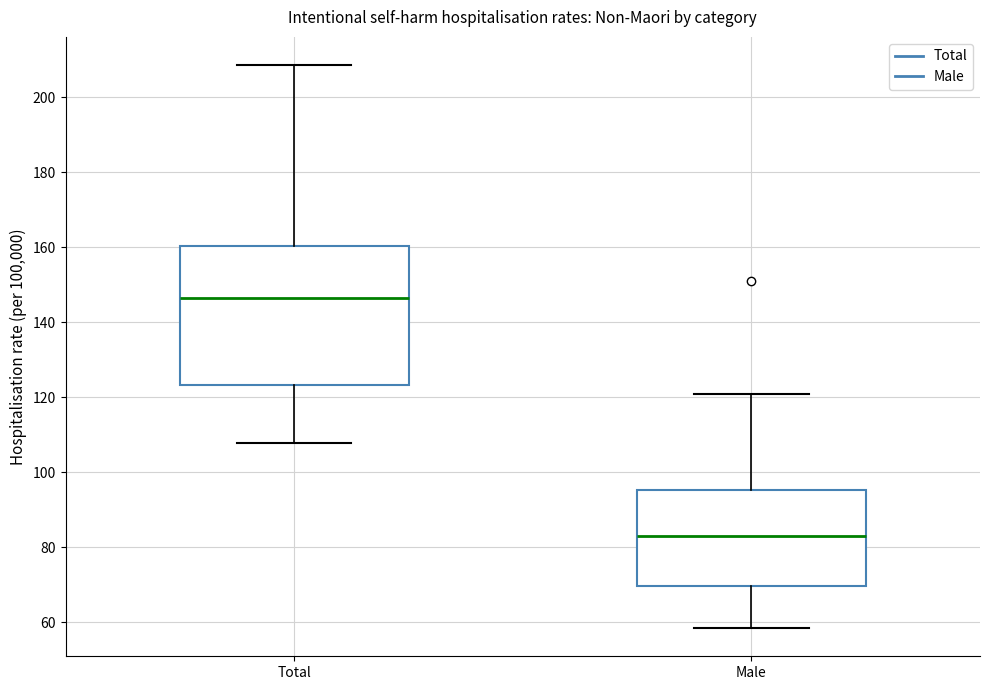

Which box has the lowest median line?

Male